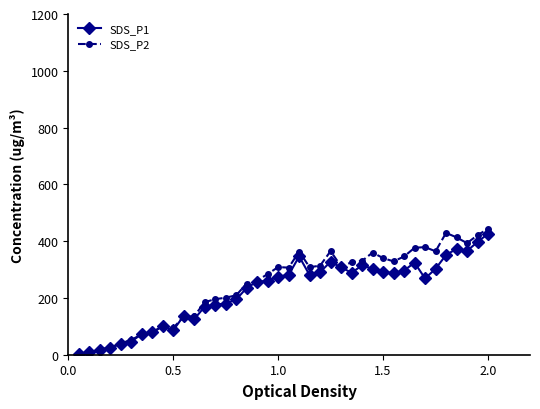

Which series has the largest range (max minus min)?

SDS_P2